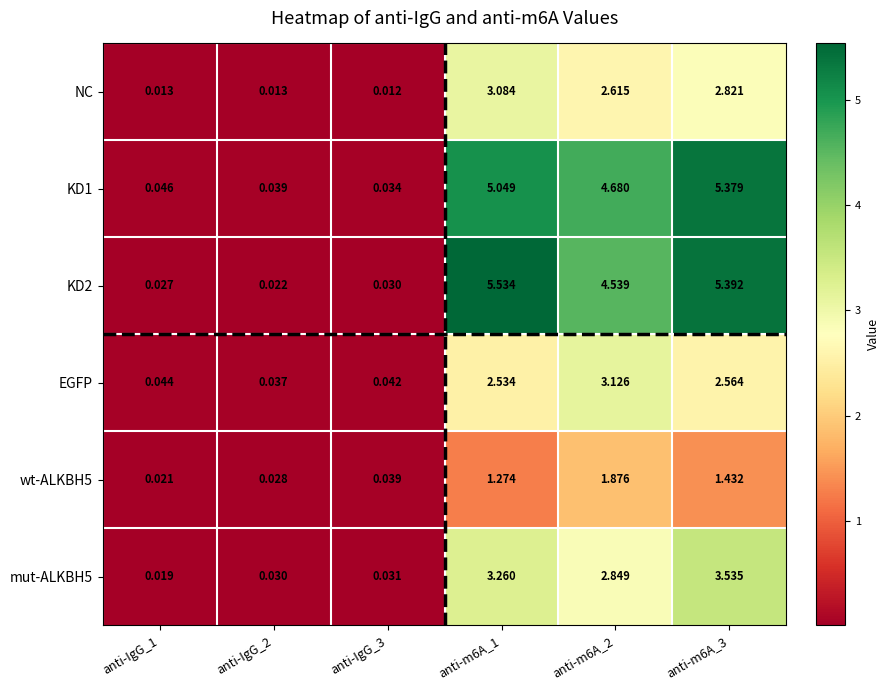

Is the value of NC at anti-IgG_1 greater than the value of wt-ALKBH5 at anti-IgG_2?

No